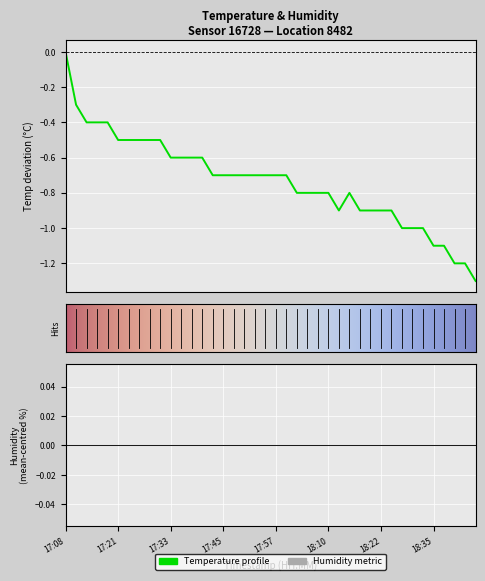

What is the difference between the second highest and second lowest values?

0.9